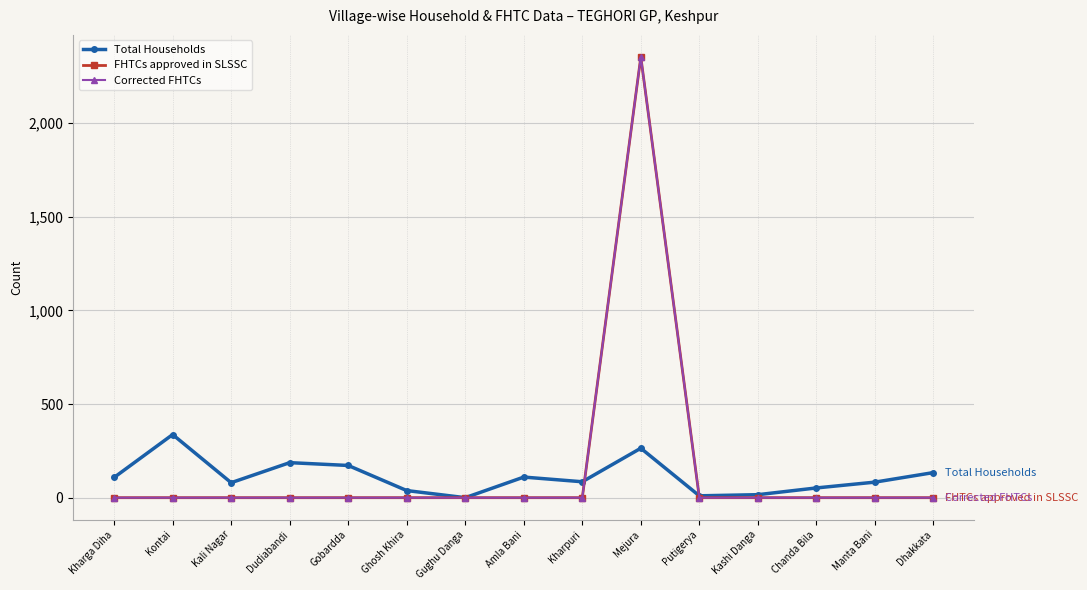

Which series has the largest total across all categories?

FHTCs approved in SLSSC